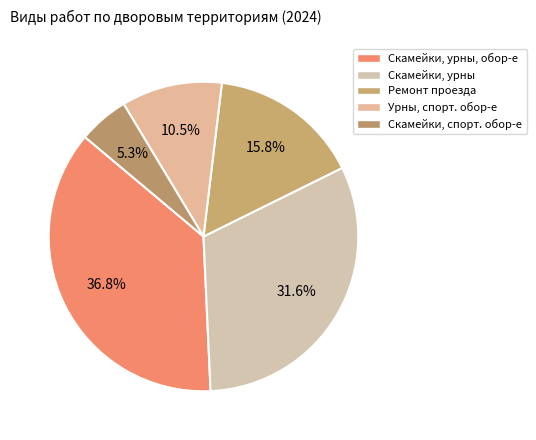

How many segments does this pie chart have?

5